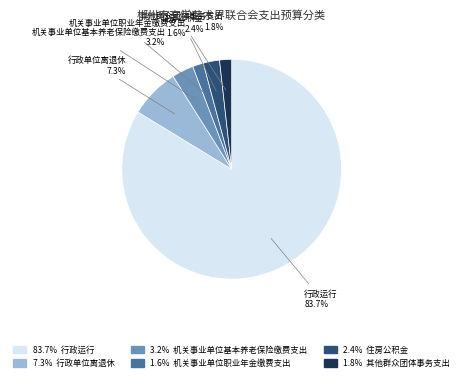

Is there a majority slice in this chart?

Yes